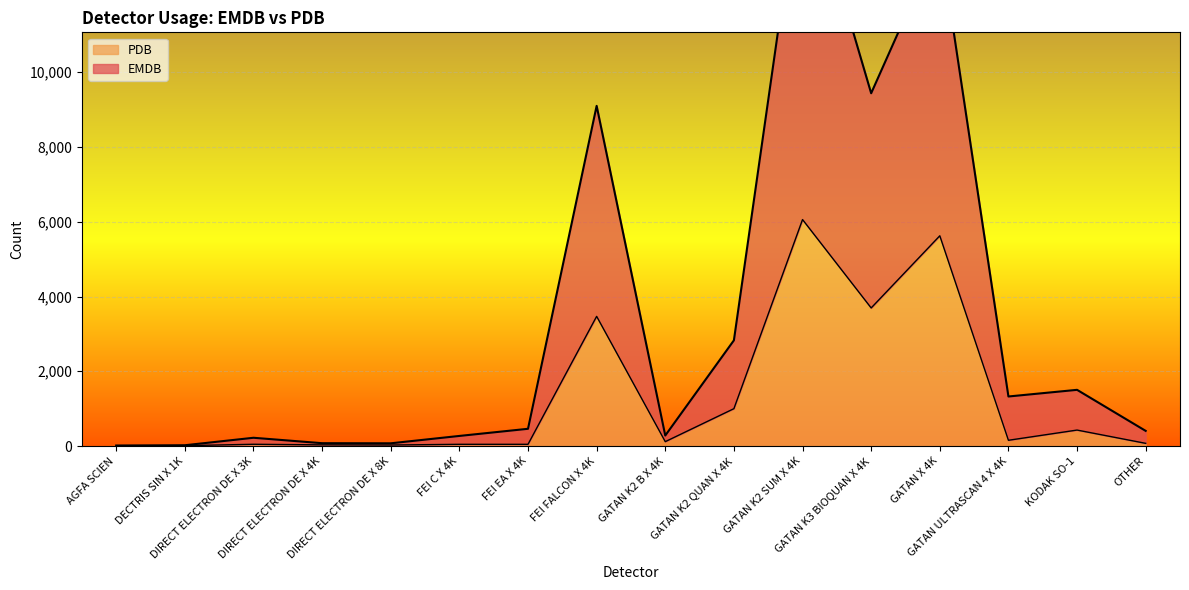

What is the difference between the maximum and minimum values in the EMDB series?

15665